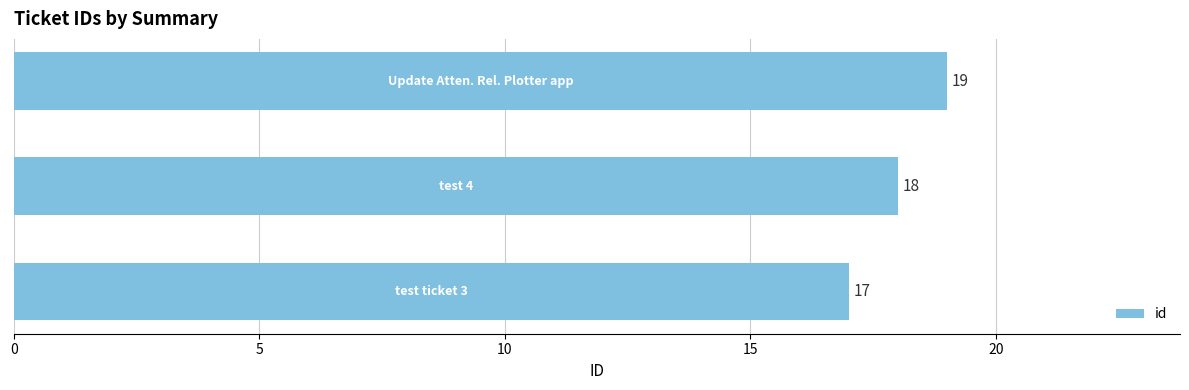

What is the average value?

18